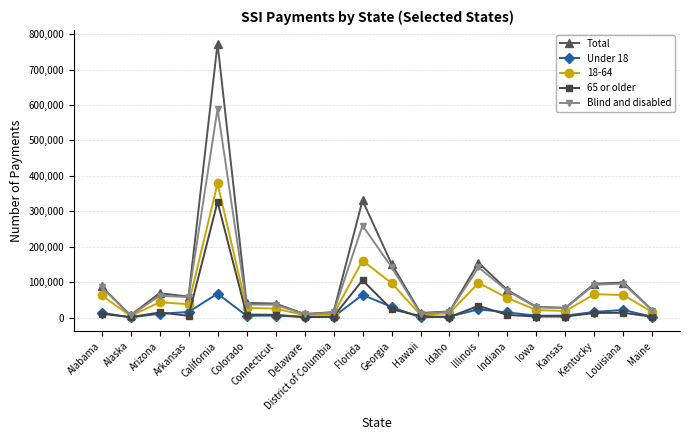

The value of Total at Delaware is 10341. True or false?

True